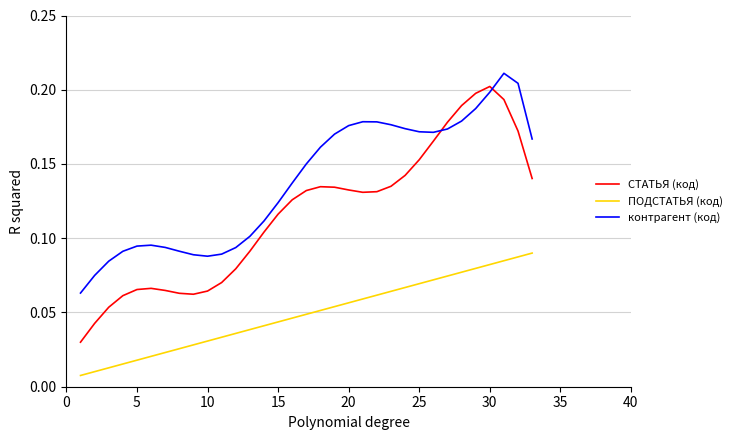

Rank the series by their average value, from lowest to highest.

ПОДСТАТЬЯ (код), СТАТЬЯ (код), контрагент (код)